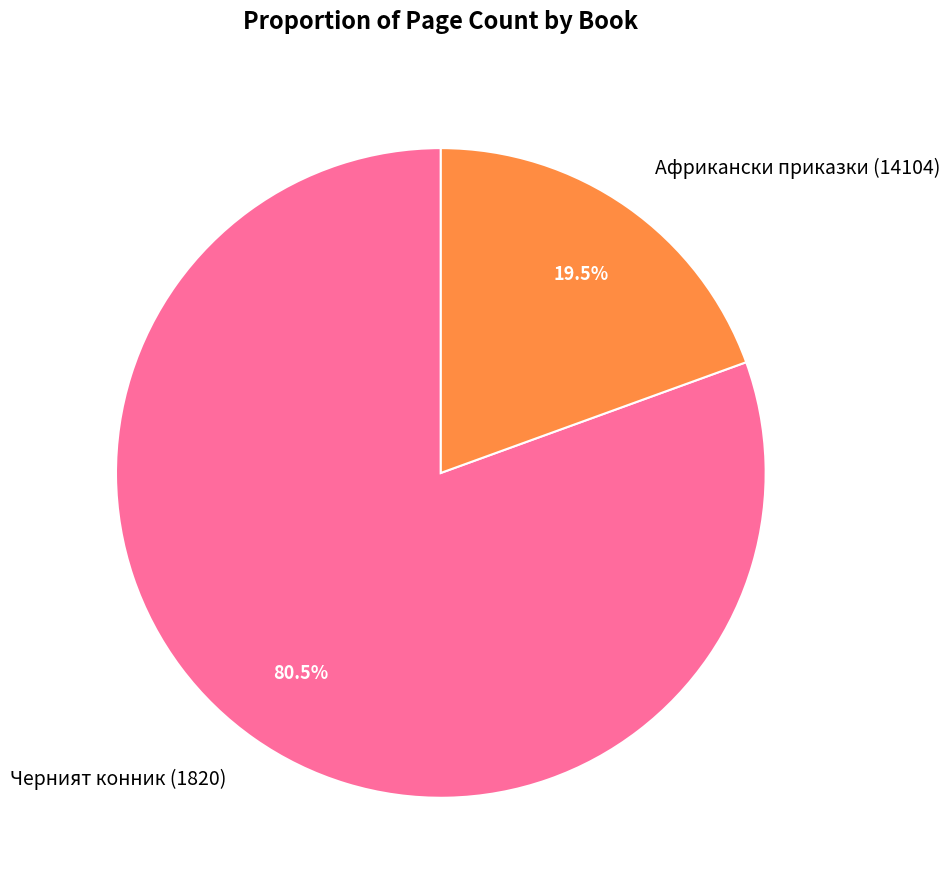

Rank the categories by value from highest to lowest.

Черният конник (1820), Африкански приказки (14104)